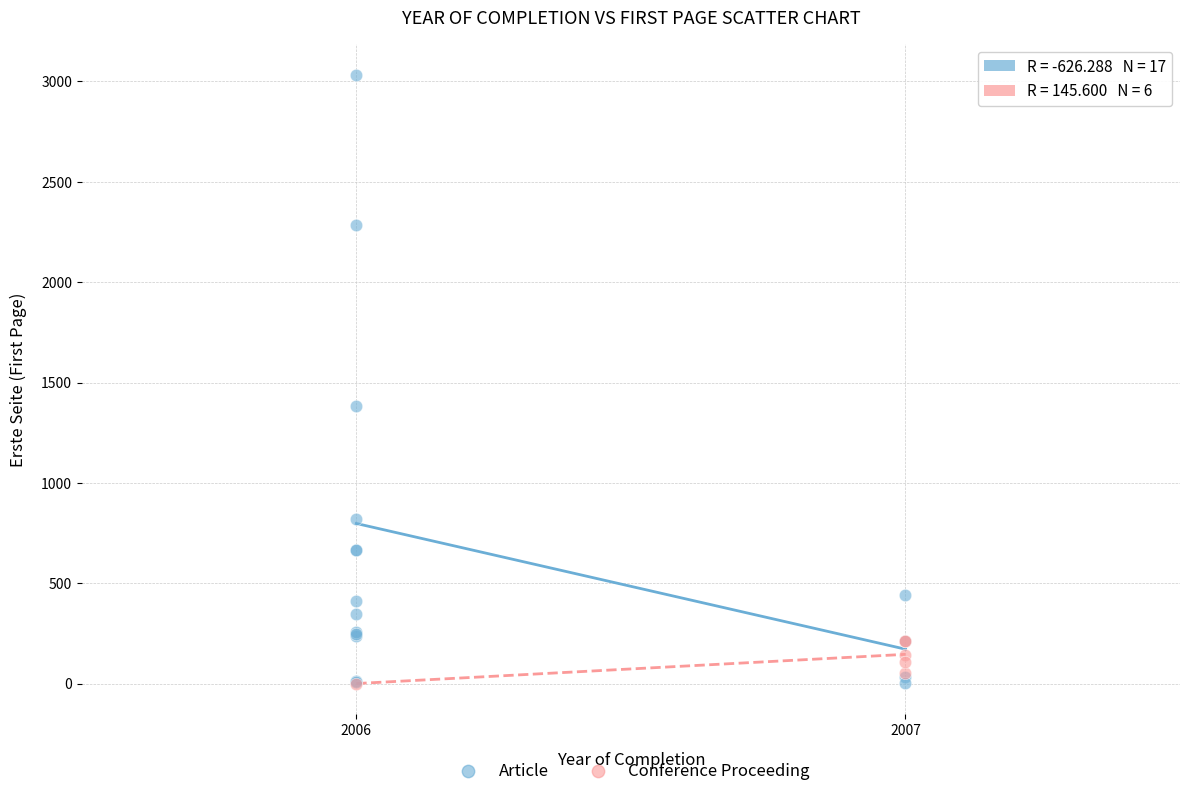

Which series has the largest Y range (max minus min)?

Article